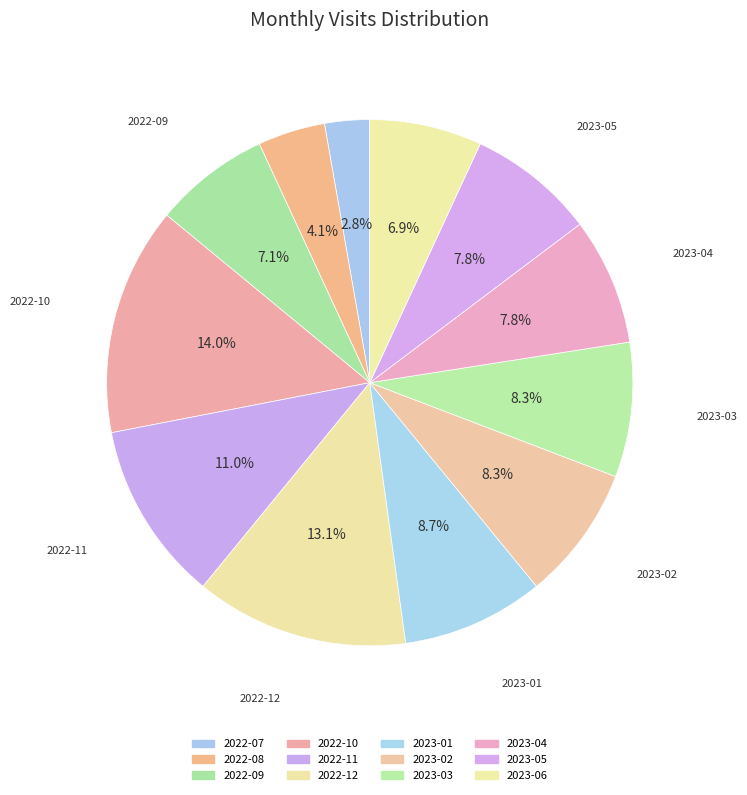

What is the total percentage of 2023-05 and 2022-07?

10.6%